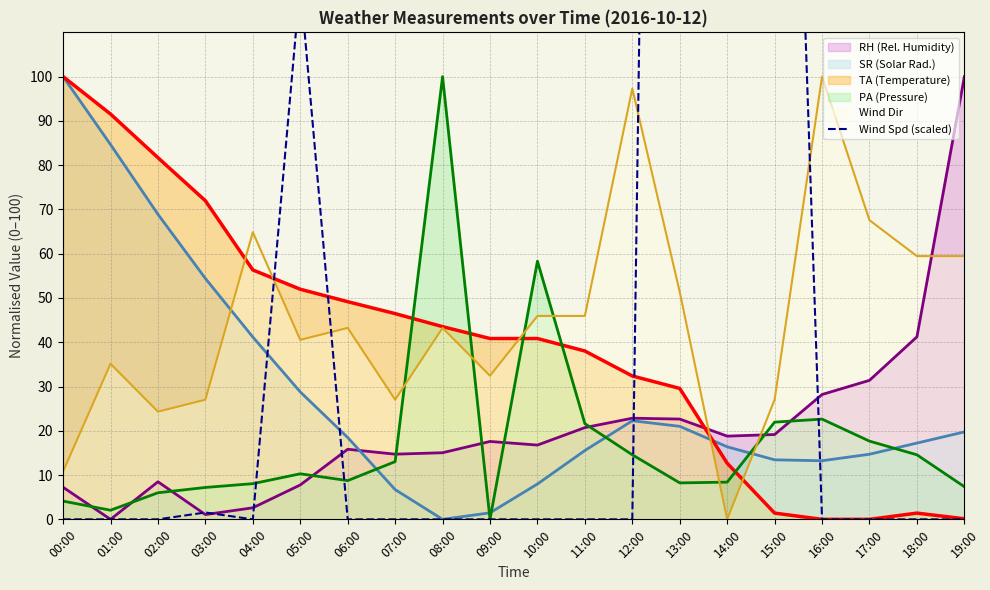

After their last crossing, which series has the higher values: Wind Dir or SR (Solar Rad.)?

Wind Dir